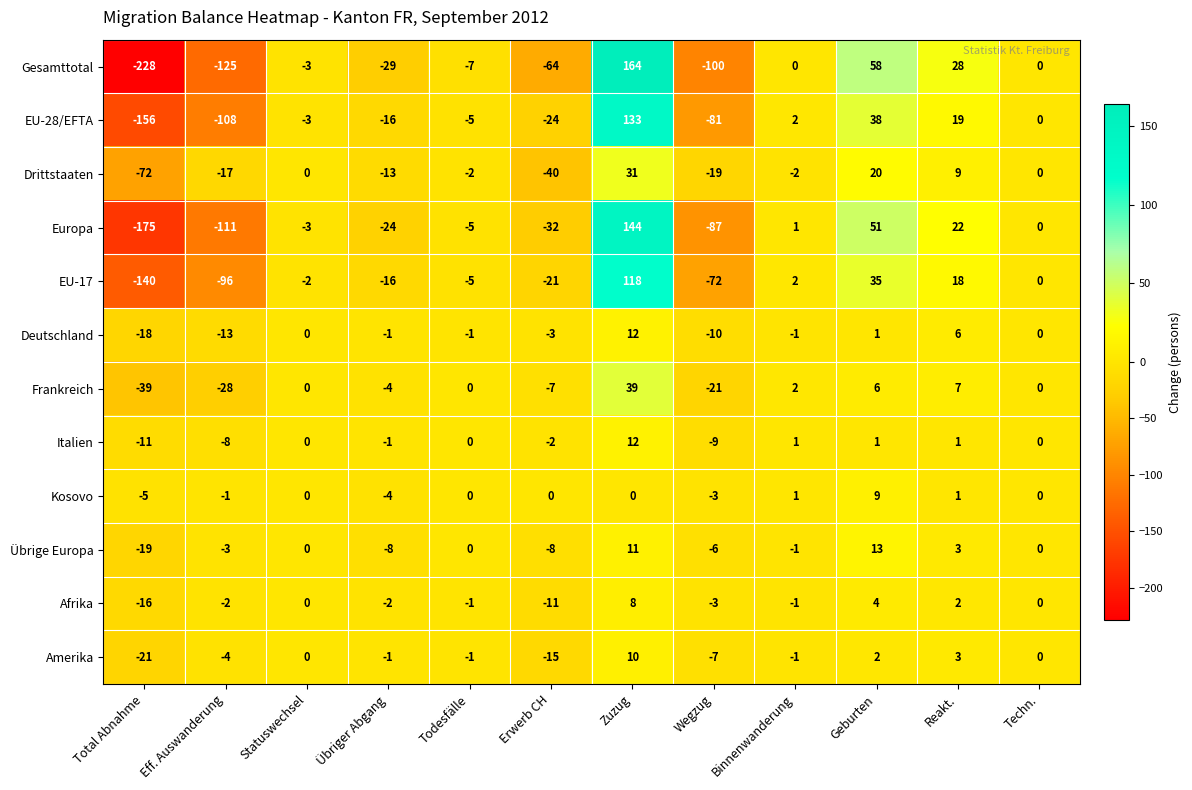

How many data points does each series have?

12